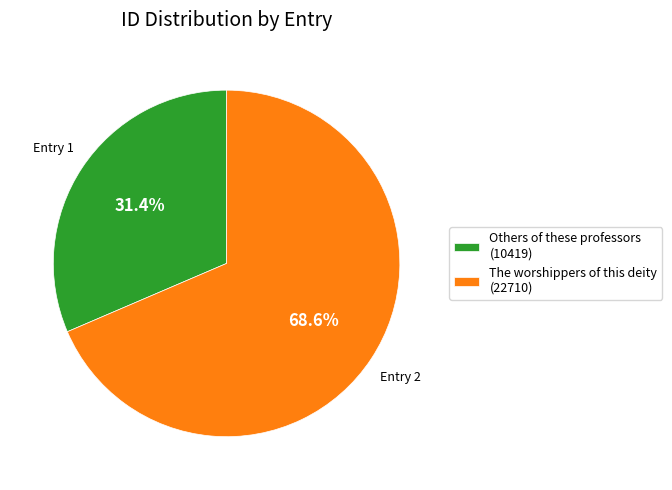

Between The worshippers of this deity and Others of these professors, which is larger?

The worshippers of this deity